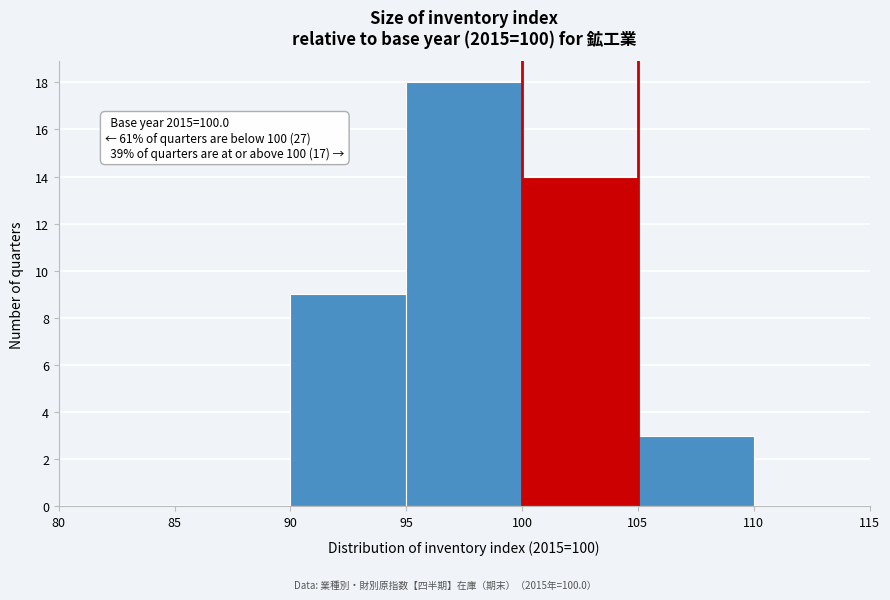

Which range on the x-axis has the tallest bar?

95 to 100